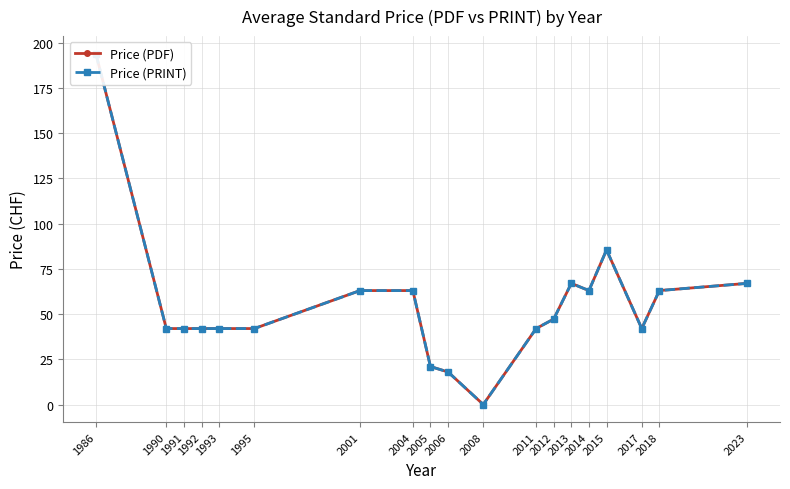

Reading left to right, what are all the values shown in this chart?

Price (PDF): 194.0	42.0	42.0	42.0	42.0	42.0	63.0	63.0	21.0	18.0	0.0	42.0	47.2	67.0	63.0	85.5	42.0	63.0	67.0
Price (PRINT): 194.0	42.0	42.0	42.0	42.0	42.0	63.0	63.0	21.0	18.0	0.0	42.0	47.2	67.0	63.0	85.5	42.0	63.0	67.0